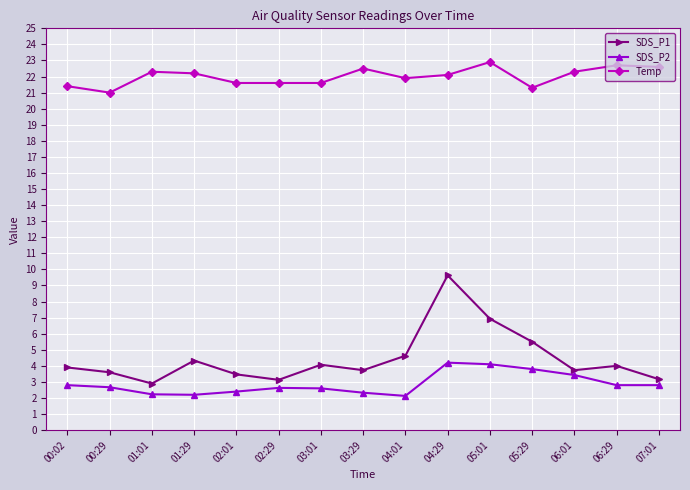

At which label is Temp closest to 21?

00:29